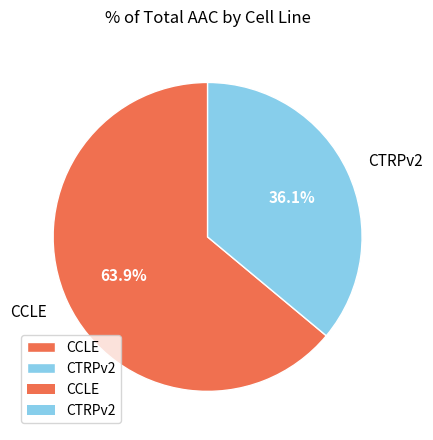

Which category has the biggest portion of the pie?

CCLE